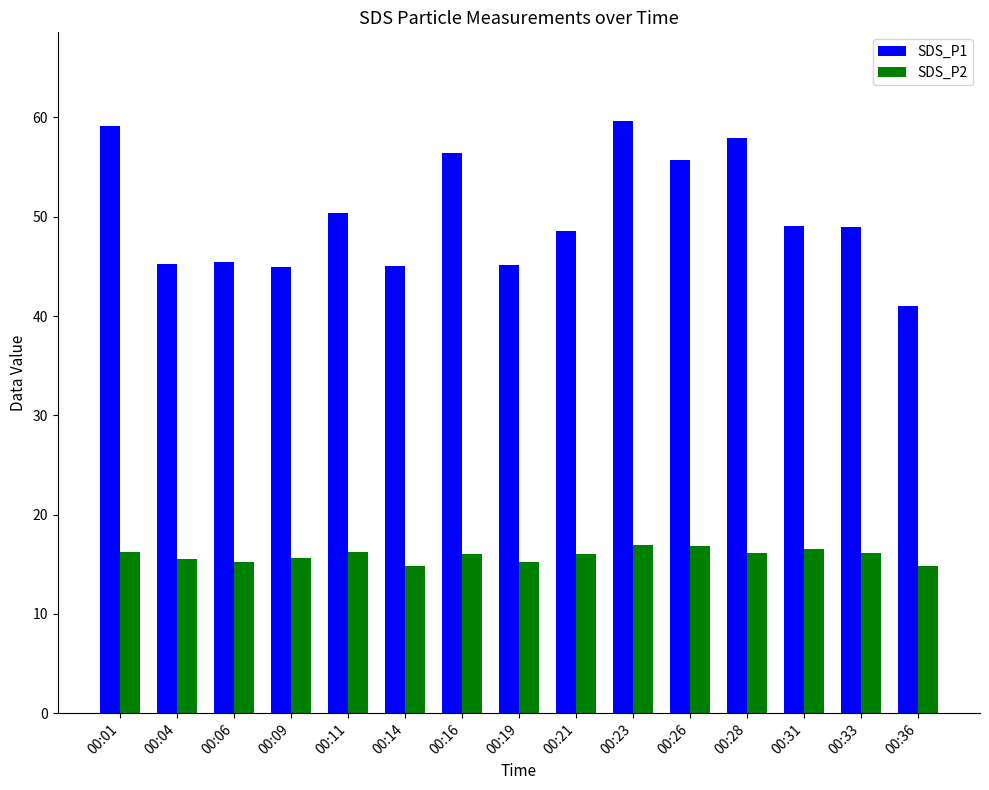

What are all the series names shown in the legend?

SDS_P1, SDS_P2